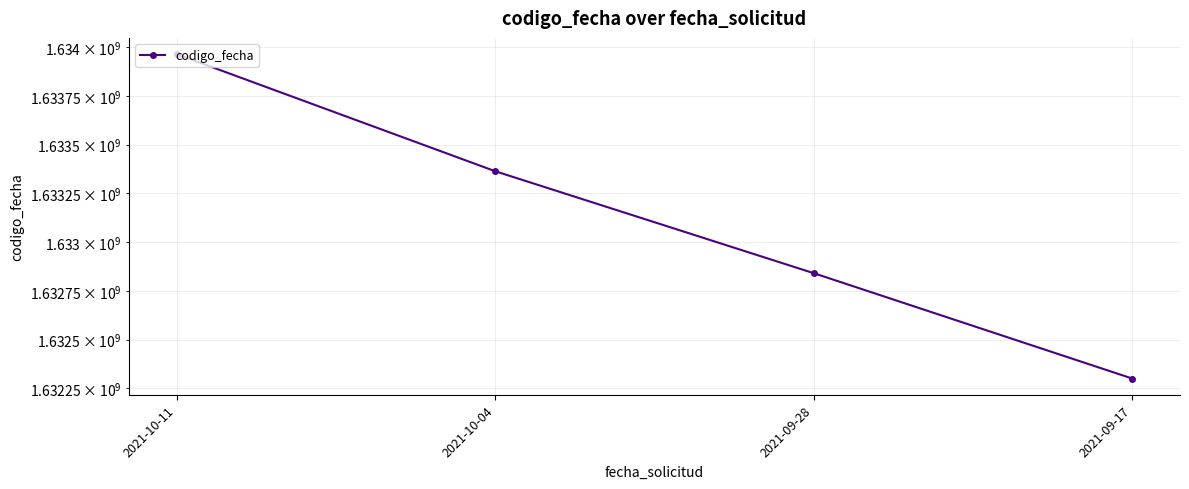

Count the number of data series in this chart.

1